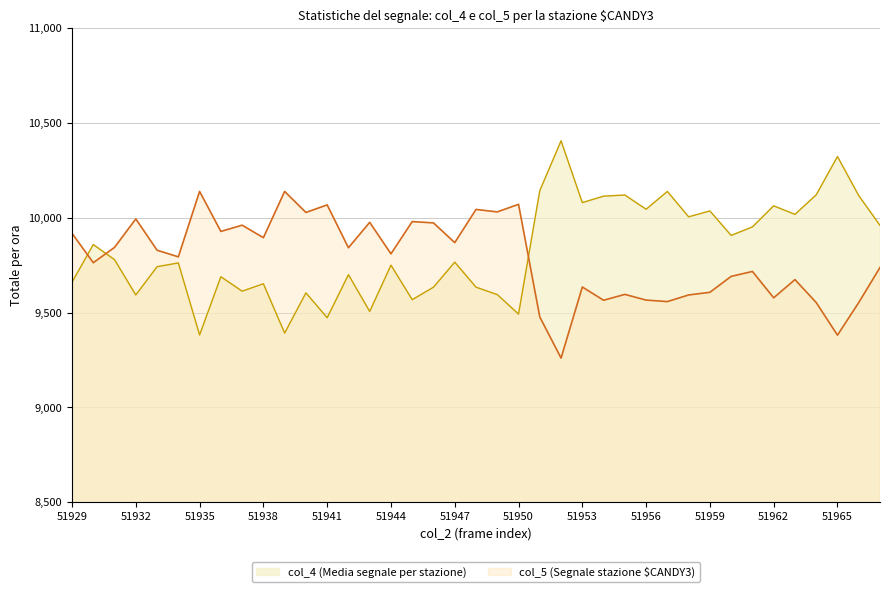

At how many categories does at least one series exceed 9836?

36